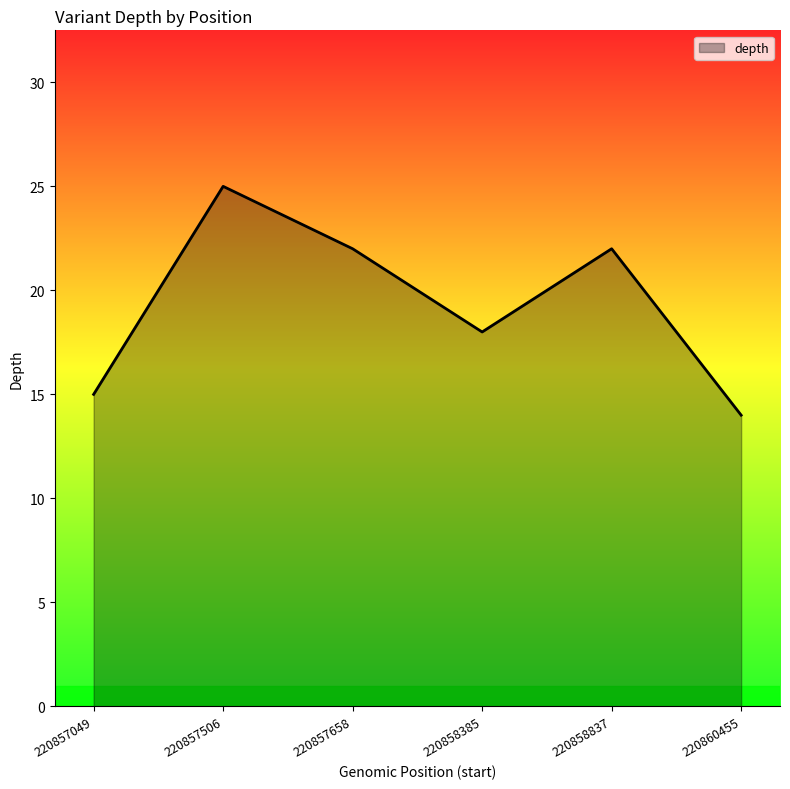

How many series are shown in this chart?

1